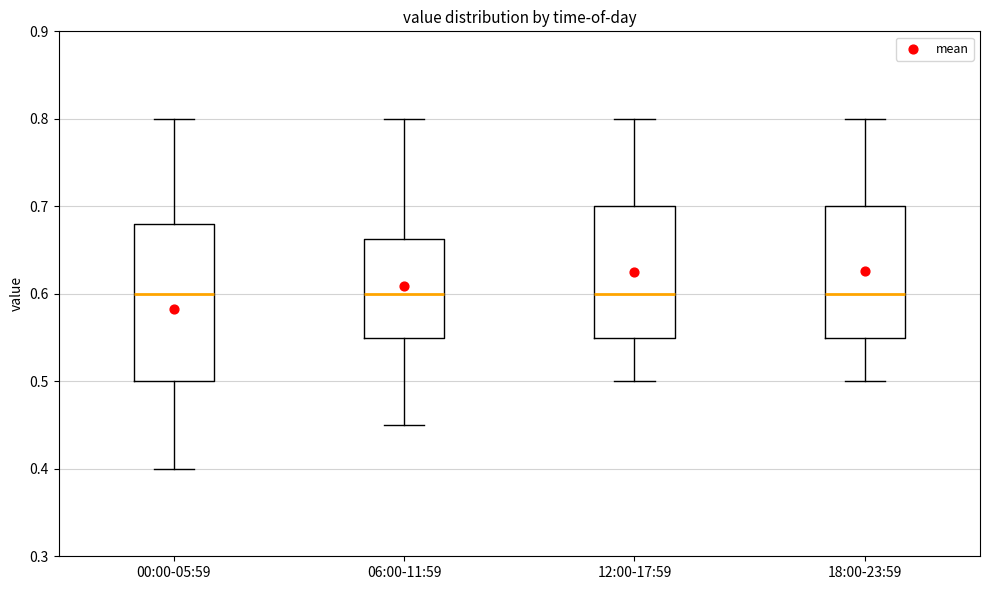

Which box is the tallest, from its lower edge to its upper edge?

00:00-05:59